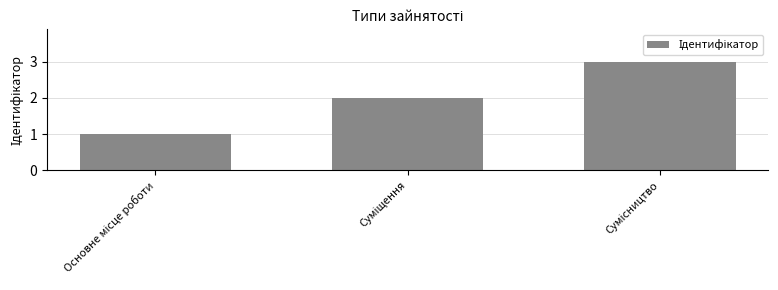

Reading left to right, extract all data points from this chart.

1	2	3